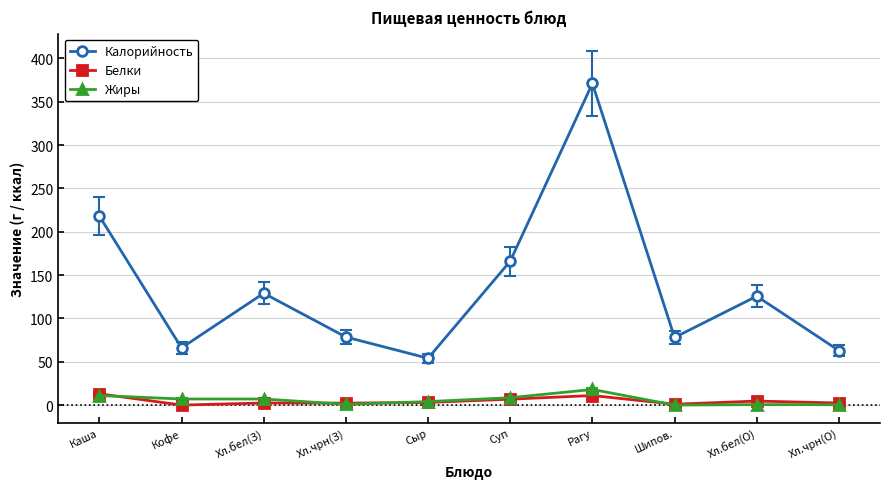

True or false: Белки and Калорийность cross at least once.

False